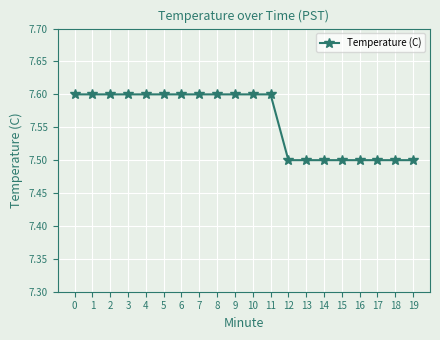

What is the value of the 11th point from the left?

7.6